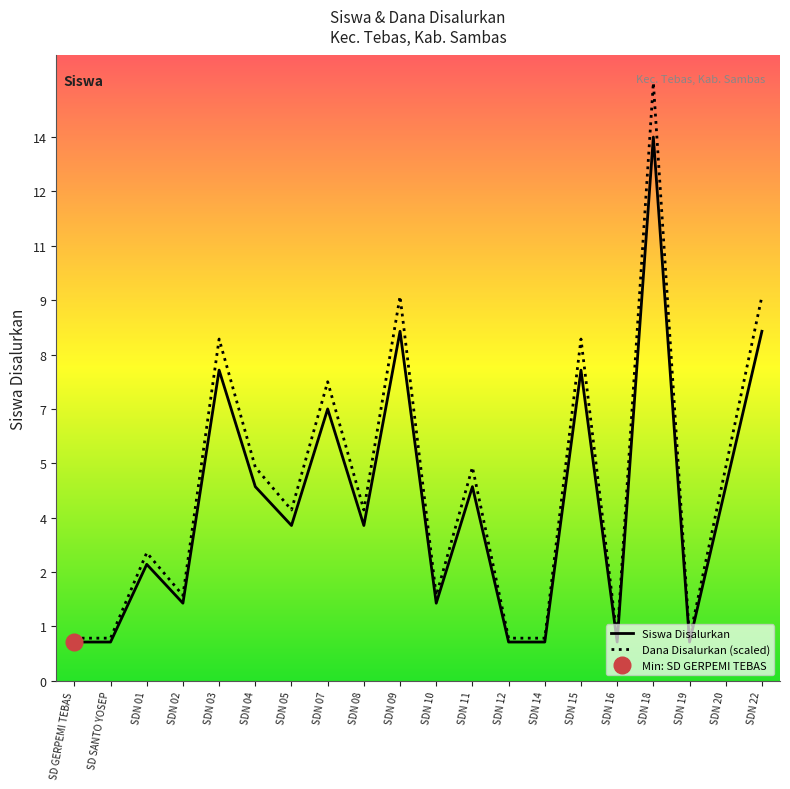

Count the number of categories in the chart.

20